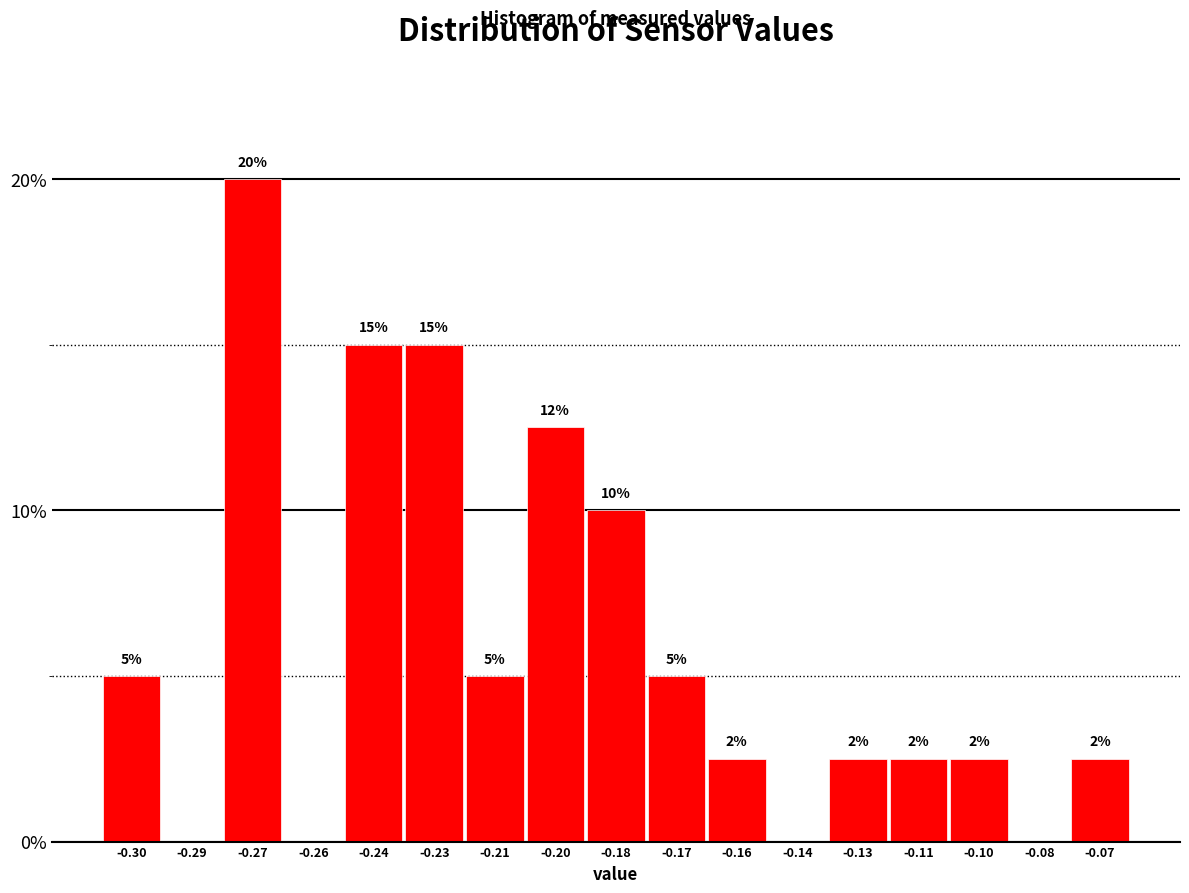

What is the sum of the values at -0.30 and -0.14?

5.0